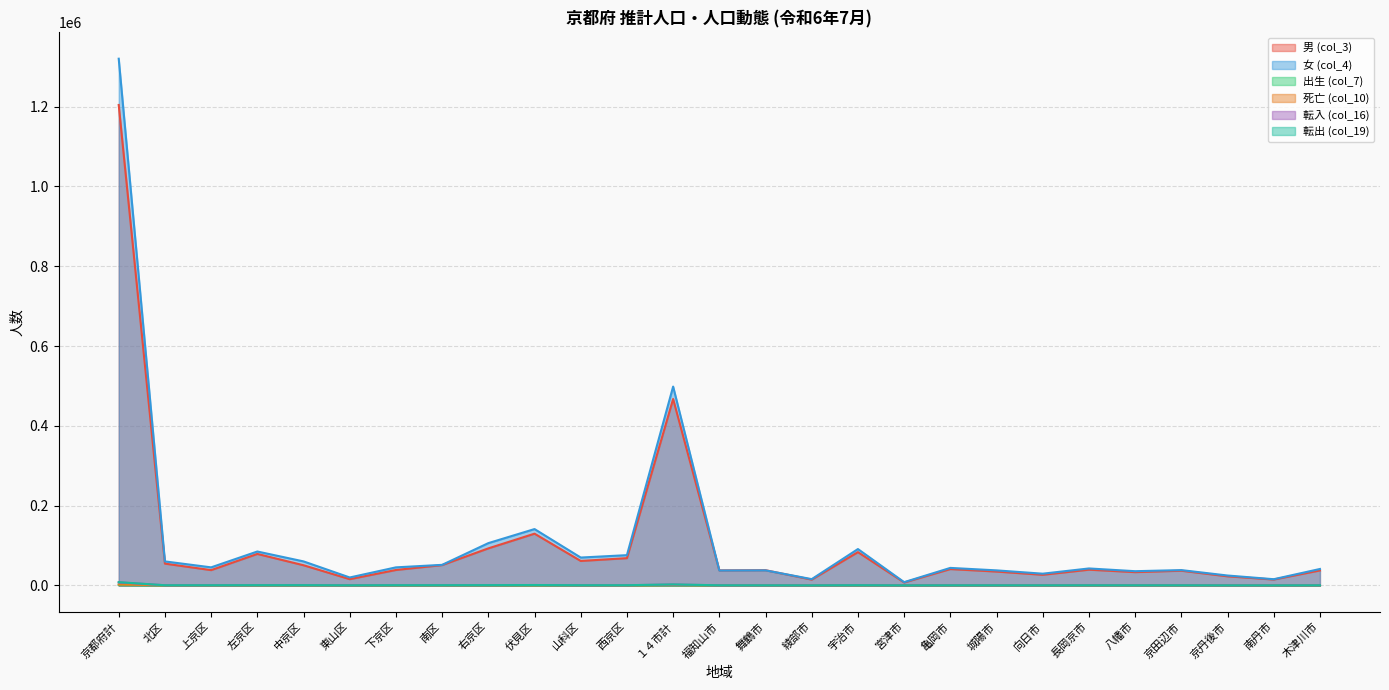

Which series has the largest range (max minus min)?

女 (col_4)